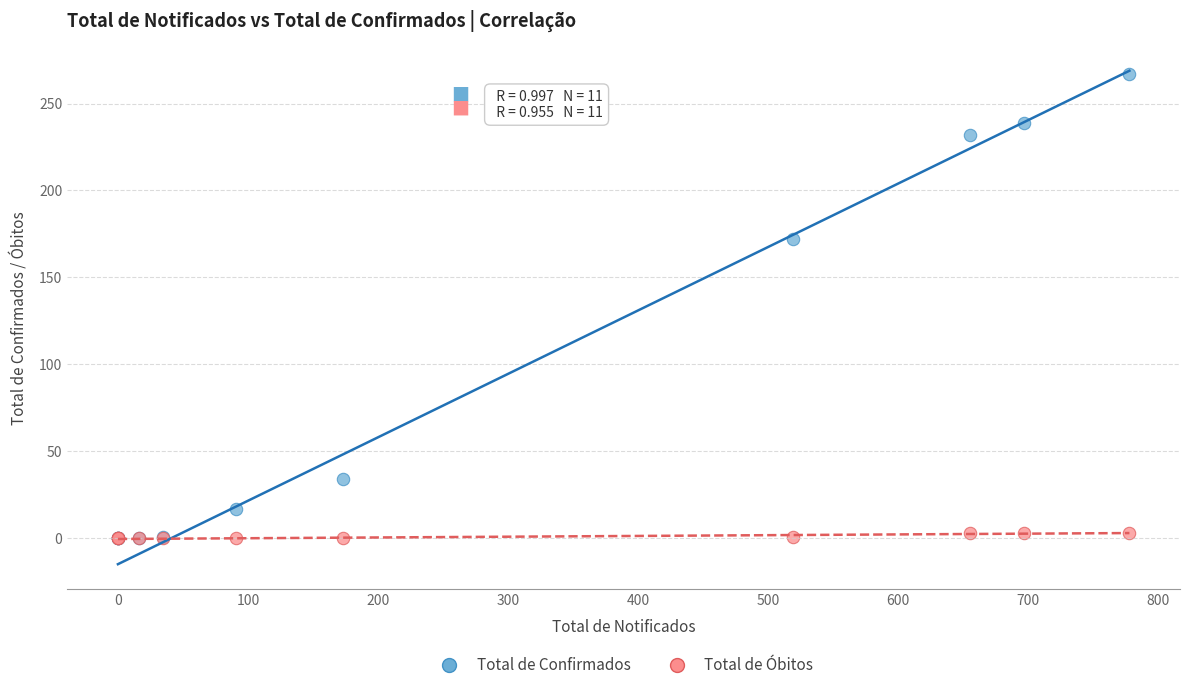

Which series has the widest spread of Y values?

Total de Confirmados